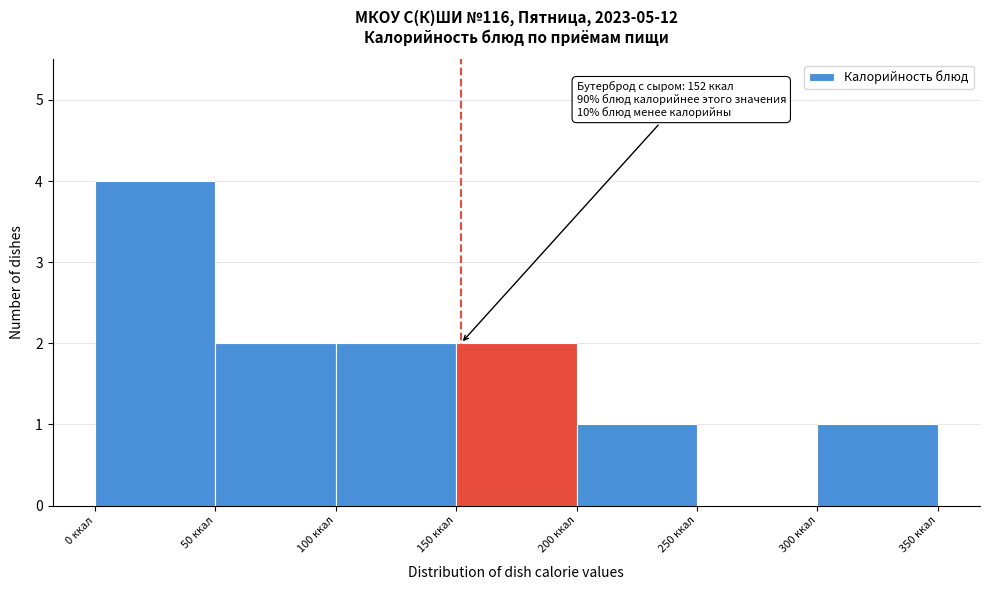

Which range on the x-axis has the tallest bar?

0 to 50